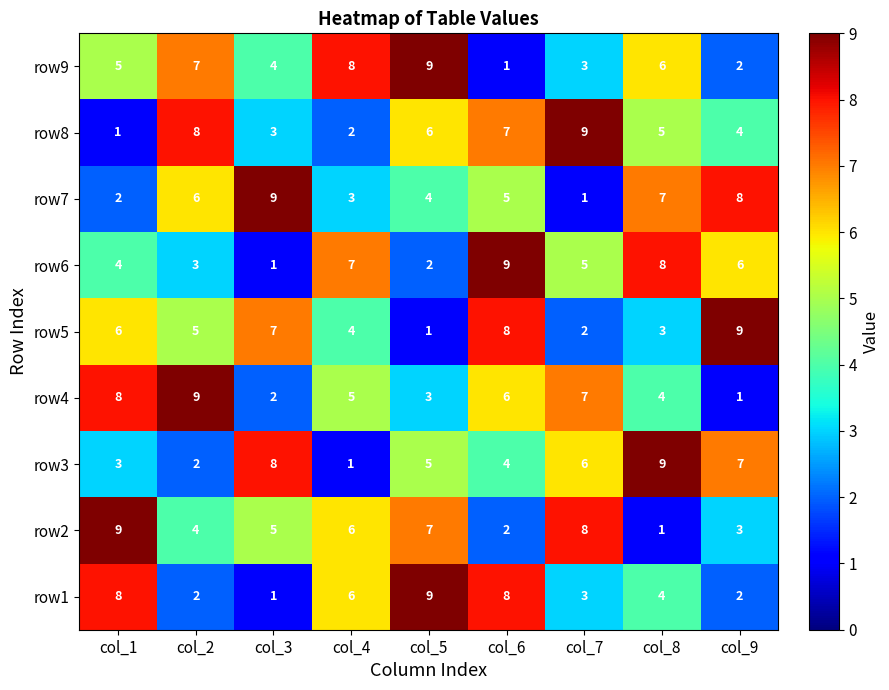

Rank the categories by row2 value from highest to lowest.

col_1, col_7, col_5, col_4, col_3, col_2, col_9, col_6, col_8